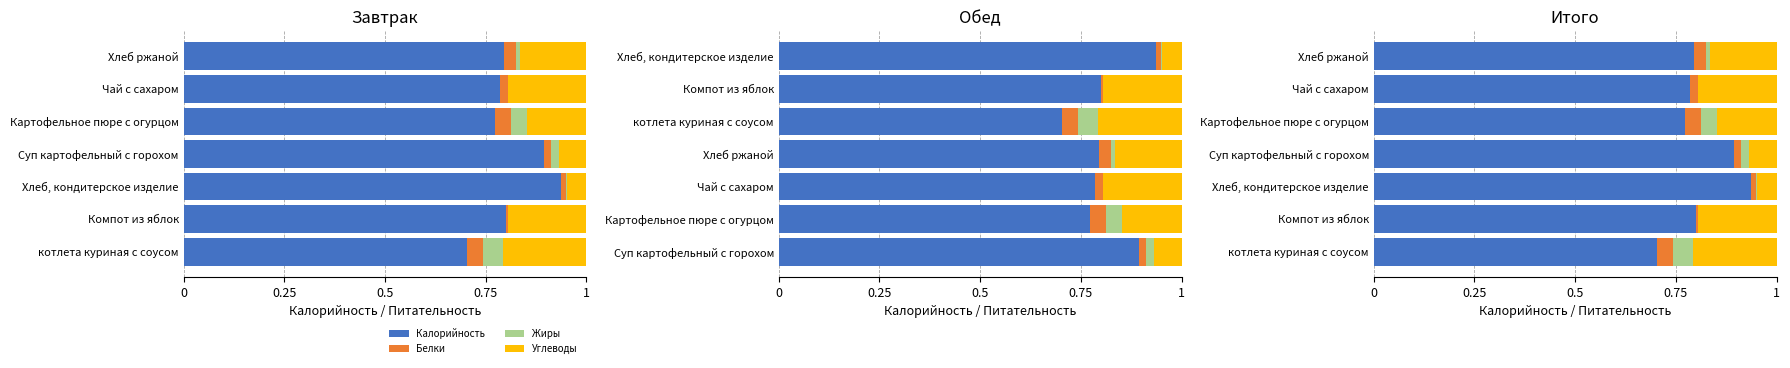

What position from the left is Хлеб, кондитерское изделие?

3